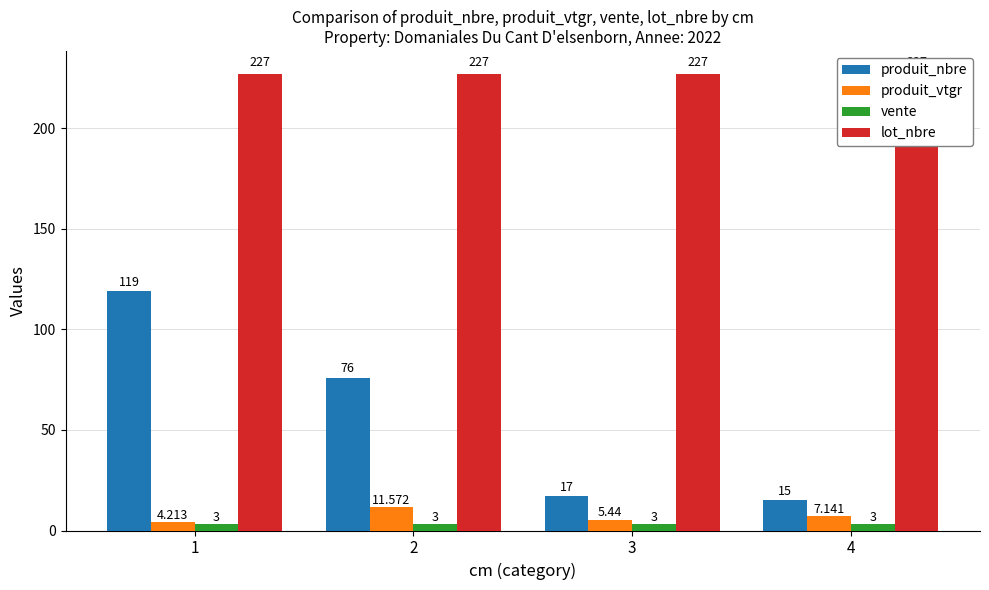

Which series has the largest total across all categories?

lot_nbre